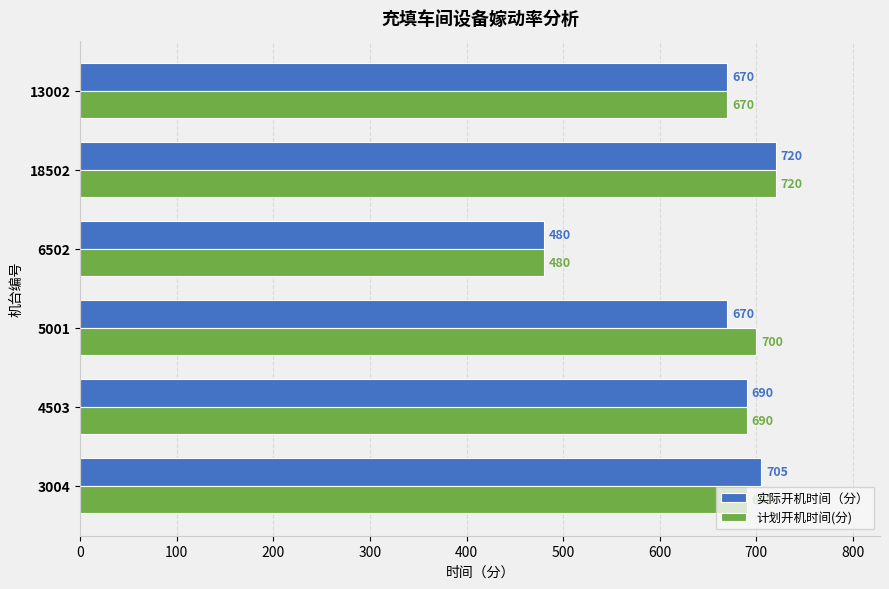

True or false: 计划开机时间(分) has a value of 1293 at 18502.

False